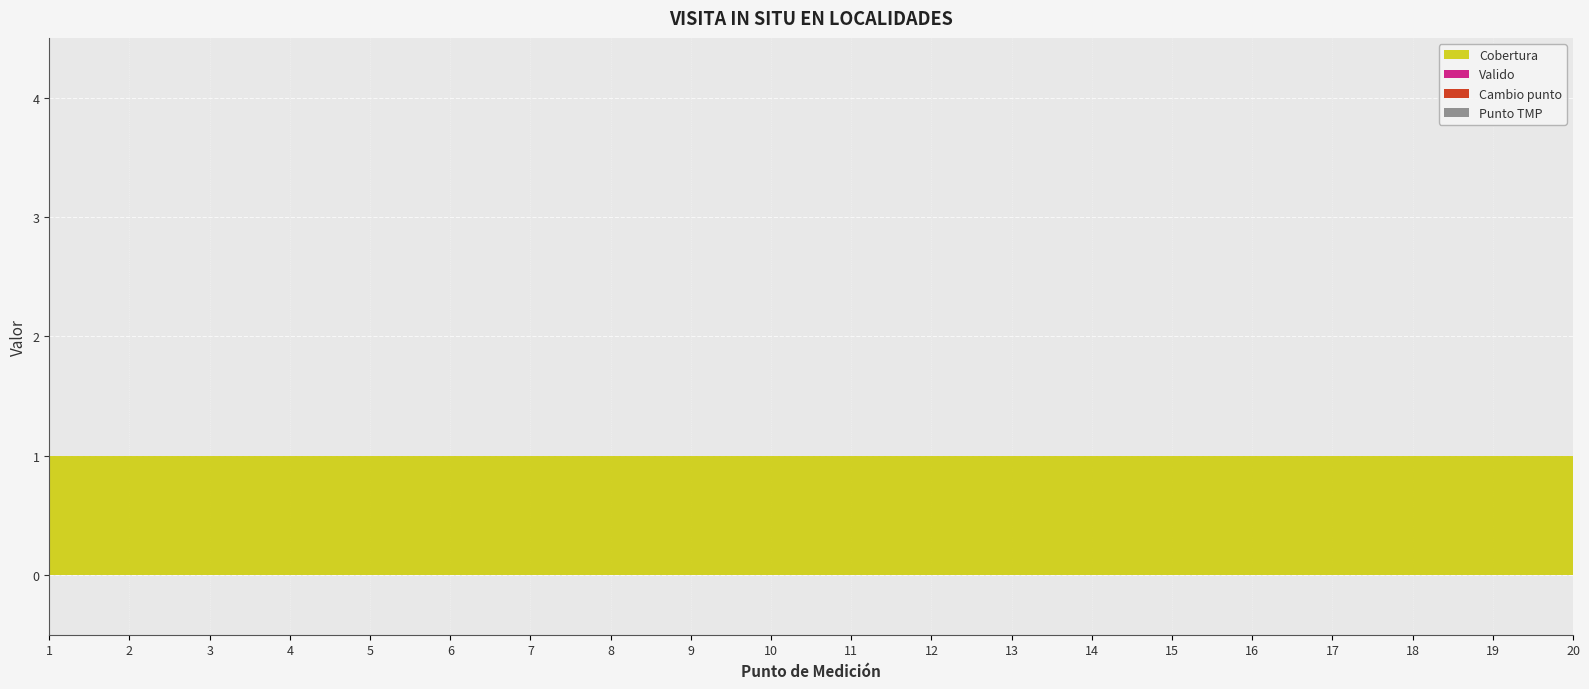

Reading right to left, extract all data points from this chart.

Cobertura: 1	1	1	1	1	1	1	1	1	1	1	1	1	1	1	1	1	1	1	1
Valido: 0	0	0	0	0	0	0	0	0	0	0	0	0	0	0	0	0	0	0	0
Cambio punto: 0	0	0	0	0	0	0	0	0	0	0	0	0	0	0	0	0	0	0	0
Punto TMP: 0	0	0	0	0	0	0	0	0	0	0	0	0	0	0	0	0	0	0	0